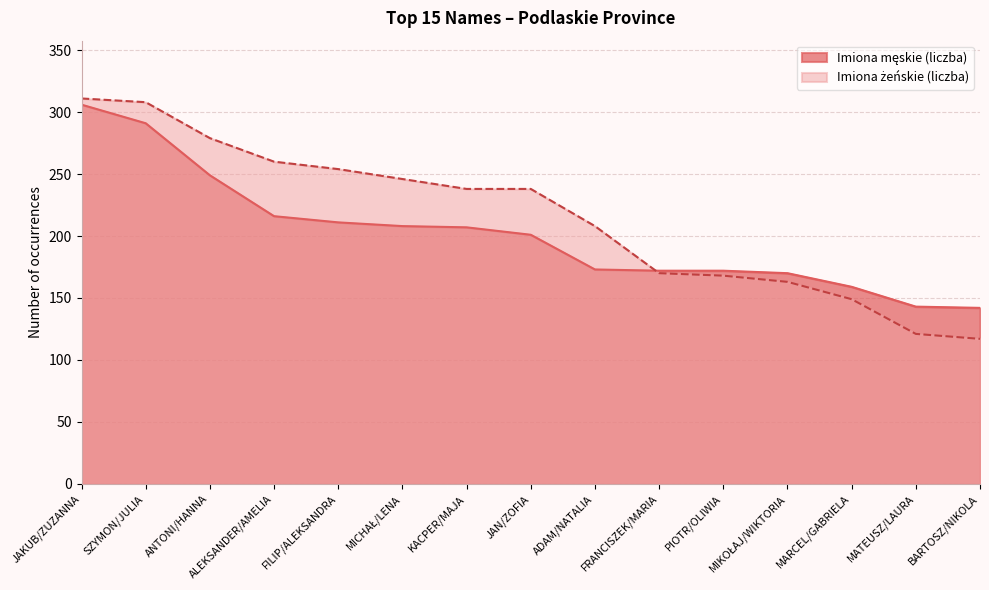

List the series in order of their peak value, lowest first.

Imiona męskie (liczba), Imiona żeńskie (liczba)